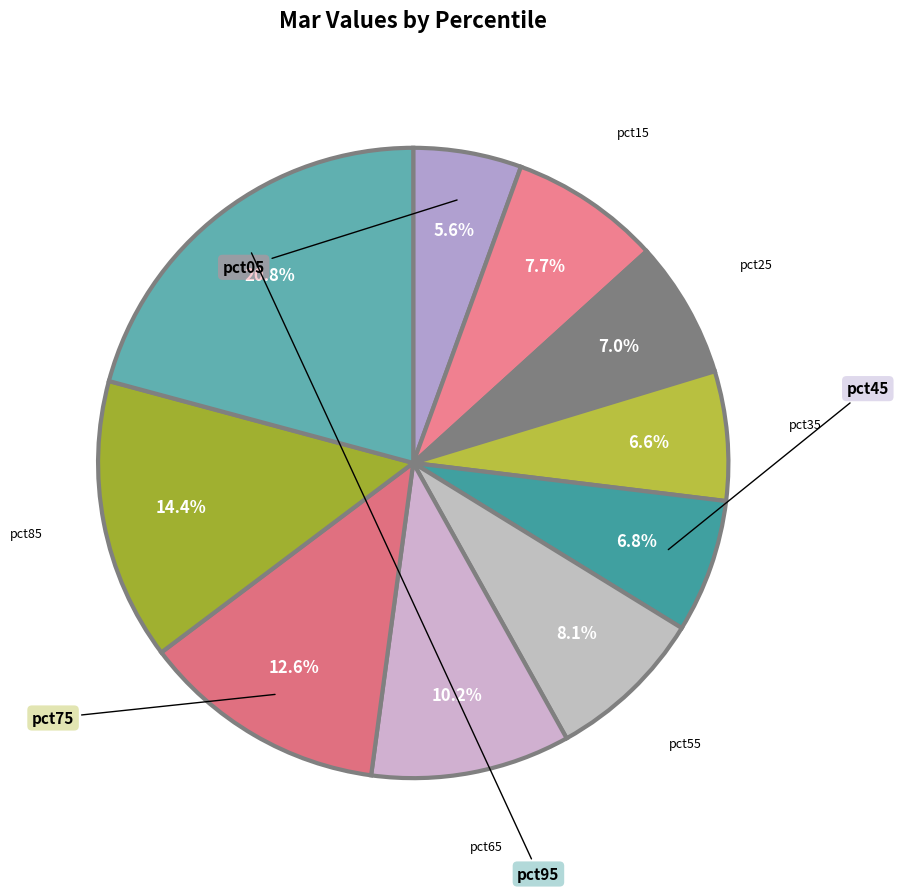

Count the number of slices in the pie.

10